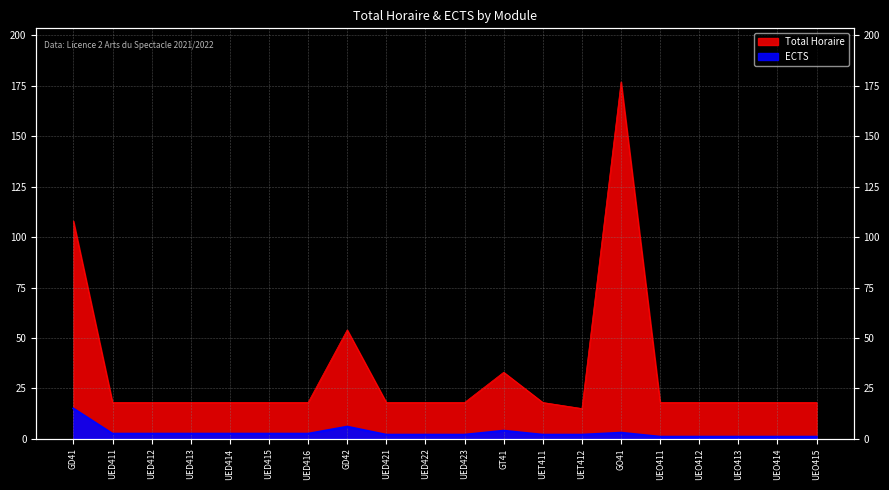

What is the label of the 3rd point from the right?

UEO413